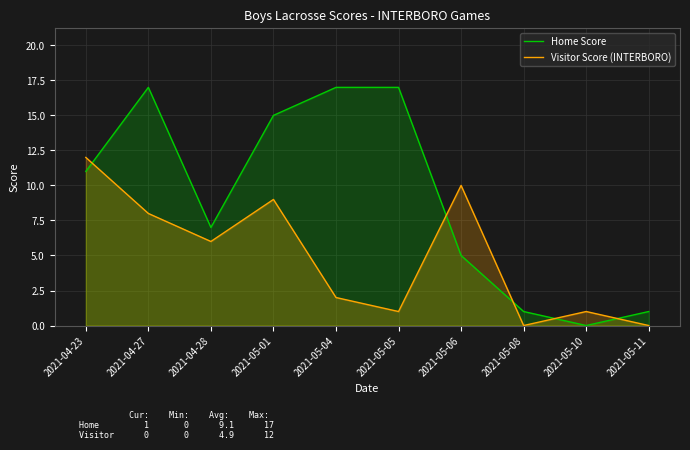

Reading left to right, transcribe all the data shown in this chart.

Home Score: 11	17	7	15	17	17	5	1	0	1
Visitor Score (INTERBORO): 12	8	6	9	2	1	10	0	1	0